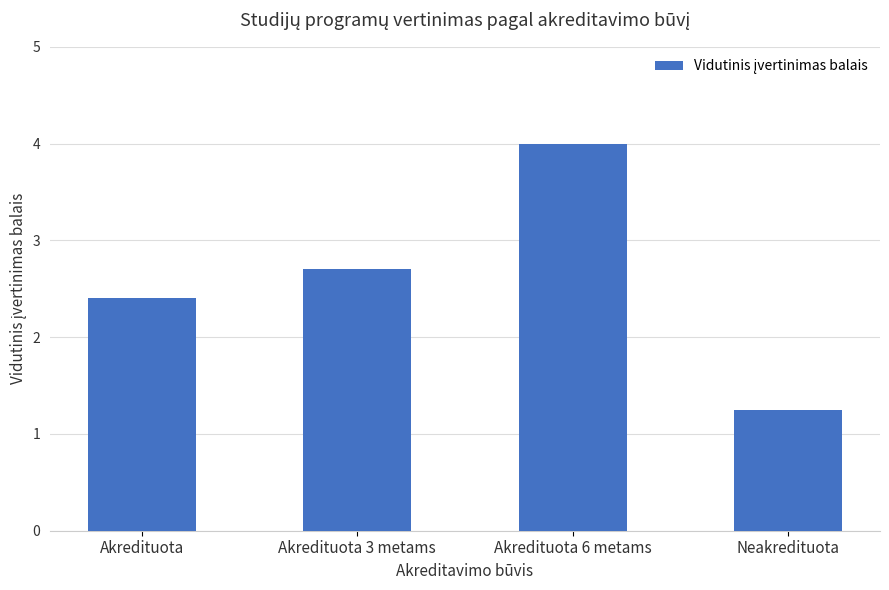

Count the number of categories in the chart.

4